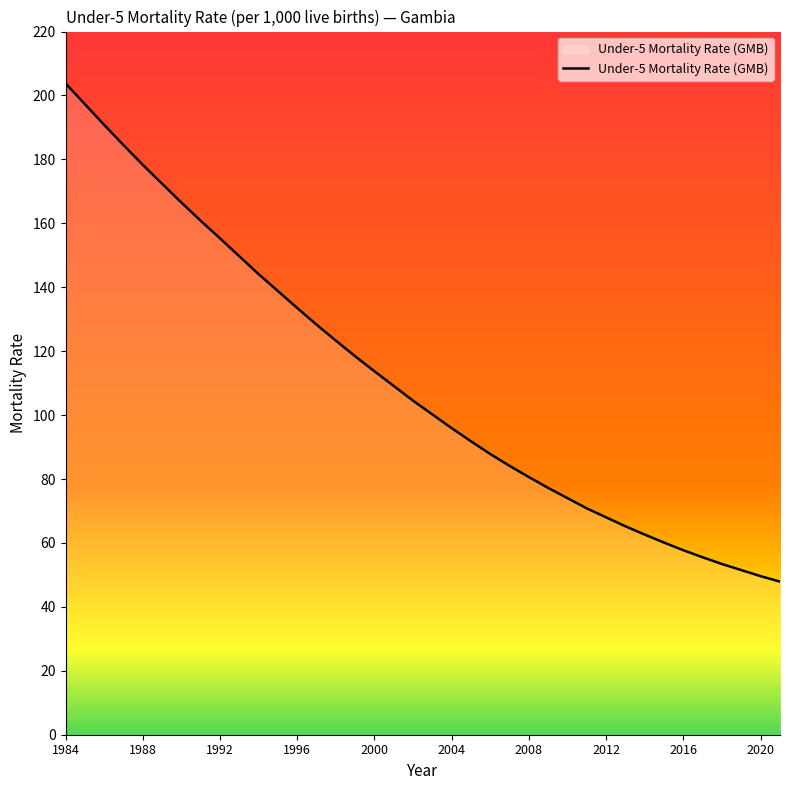

What is the smallest value displayed?

47.9